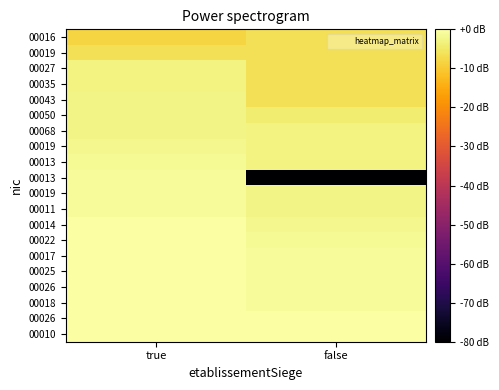

Which category has the highest value across all series?

true